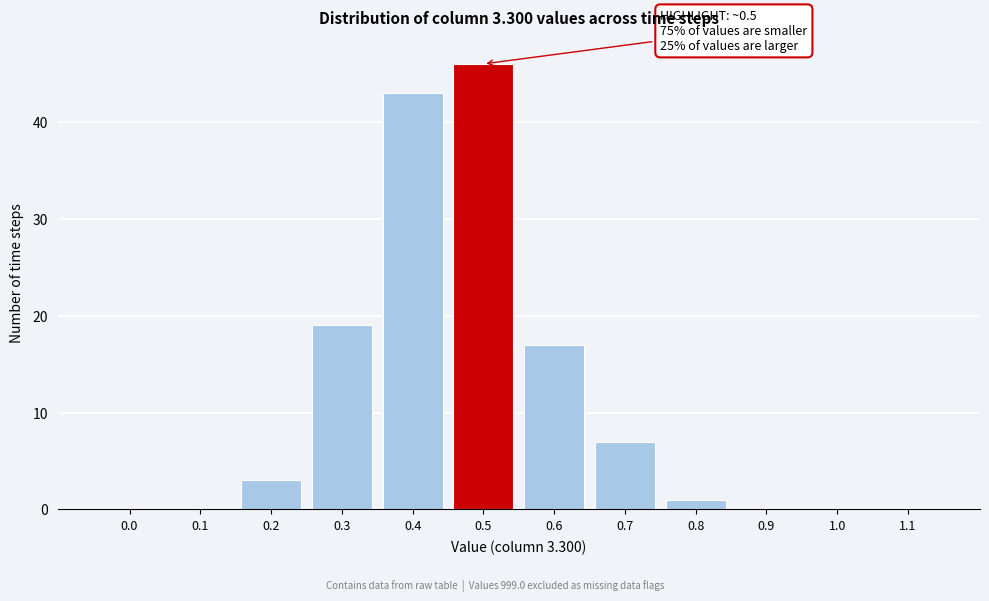

Reading left to right, transcribe all the data shown in this chart.

0.0=0	0.1=0	0.2=3	0.3=19	0.4=43	0.5=46	0.6=17	0.7=7	0.8=1	0.9=0	1.0=0	1.1=0